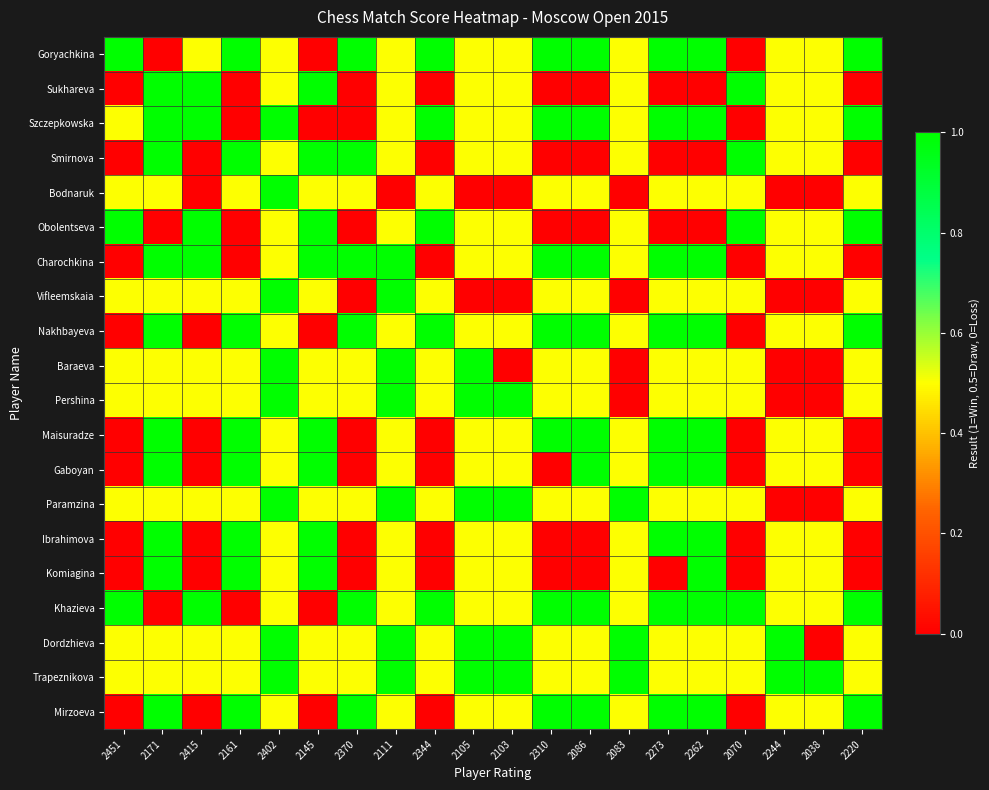

At 2244, list the series in order from smallest to largest.

Bodnaruk, Vifleemskaia, Baraeva, Pershina, Paramzina, Goryachkina, Sukhareva, Szczepkowska, Smirnova, Obolentseva, Charochkina, Nakhbayeva, Maisuradze, Gaboyan, Ibrahimova, Komiagina, Khazieva, Mirzoeva, Dordzhieva, Trapeznikova